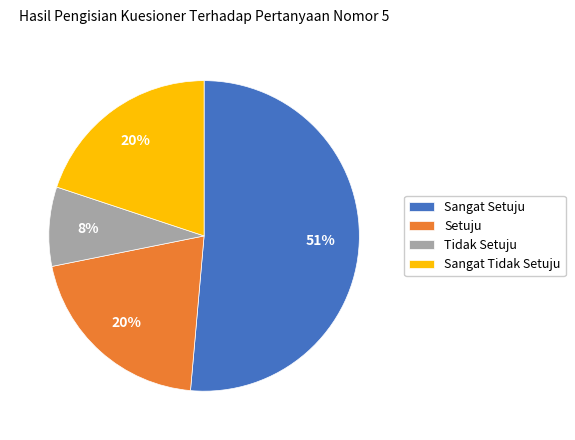

To the nearest percent, what portion does Sangat Tidak Setuju represent?

20%